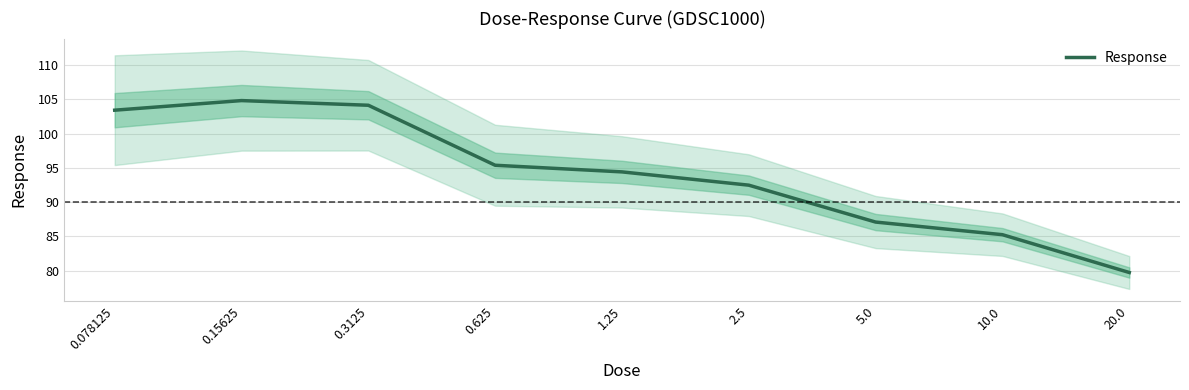

Count the number of categories in the chart.

9